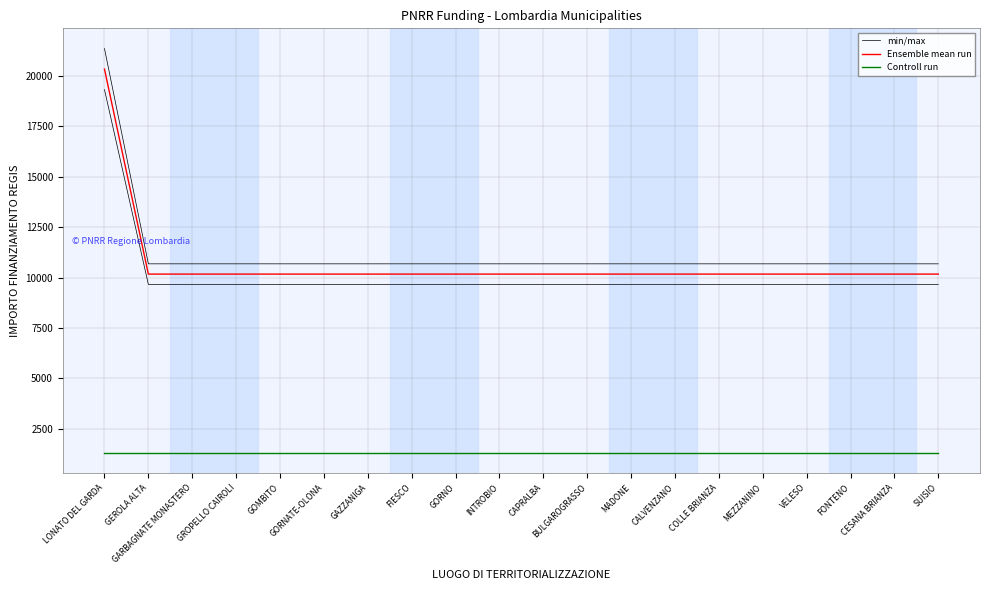

Reading right to left, transcribe all the data shown in this chart.

min/max: 10680.6	10680.6	10680.6	10680.6	10680.6	10680.6	10680.6	10680.6	10680.6	10680.6	10680.6	10680.6	10680.6	10680.6	10680.6	10680.6	10680.6	10680.6	10680.6	21361.2
Ensemble mean run: 10172.0	10172.0	10172.0	10172.0	10172.0	10172.0	10172.0	10172.0	10172.0	10172.0	10172.0	10172.0	10172.0	10172.0	10172.0	10172.0	10172.0	10172.0	10172.0	20344.0
Controll run: 1300.0	1300.0	1300.0	1300.0	1300.0	1300.0	1300.0	1300.0	1300.0	1300.0	1300.0	1300.0	1300.0	1300.0	1300.0	1300.0	1300.0	1300.0	1300.0	1300.0